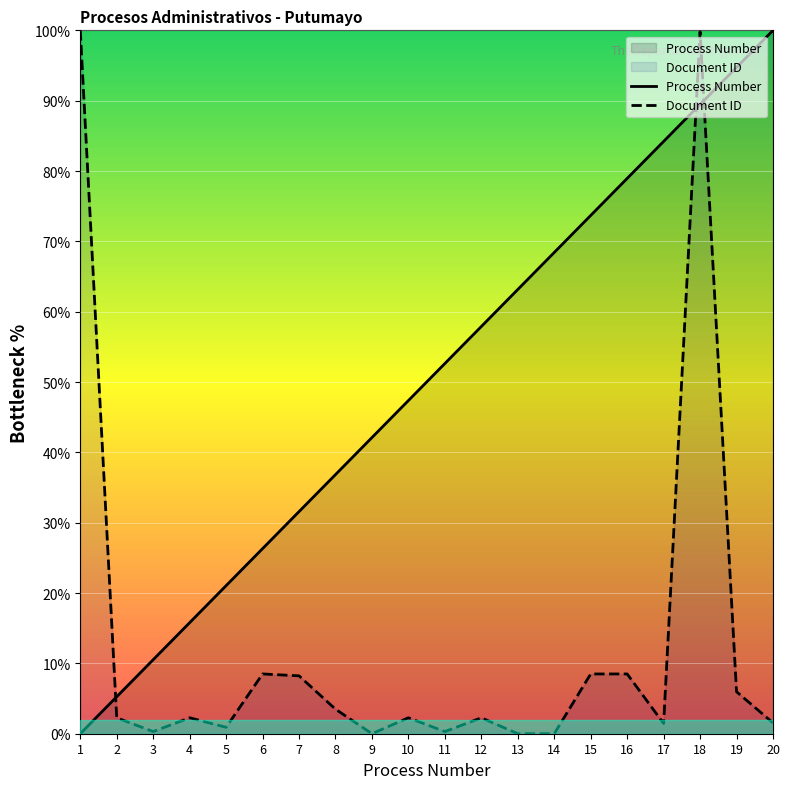

What is the sum of all Document ID values?

256.6